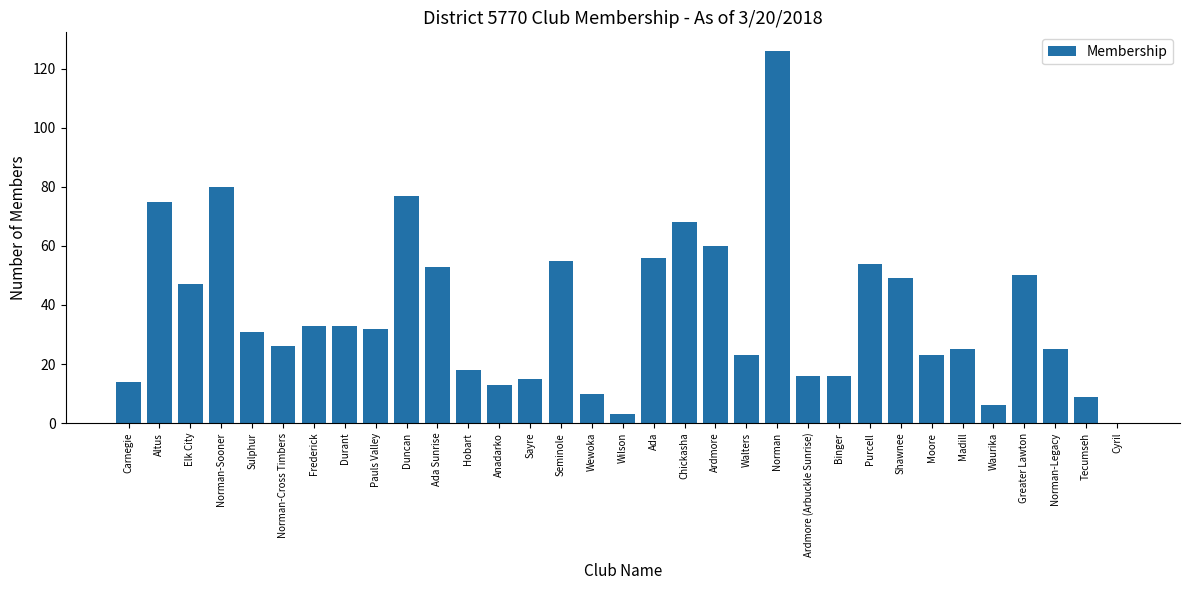

The chart shows a value of 33 at Durant. True or false?

True